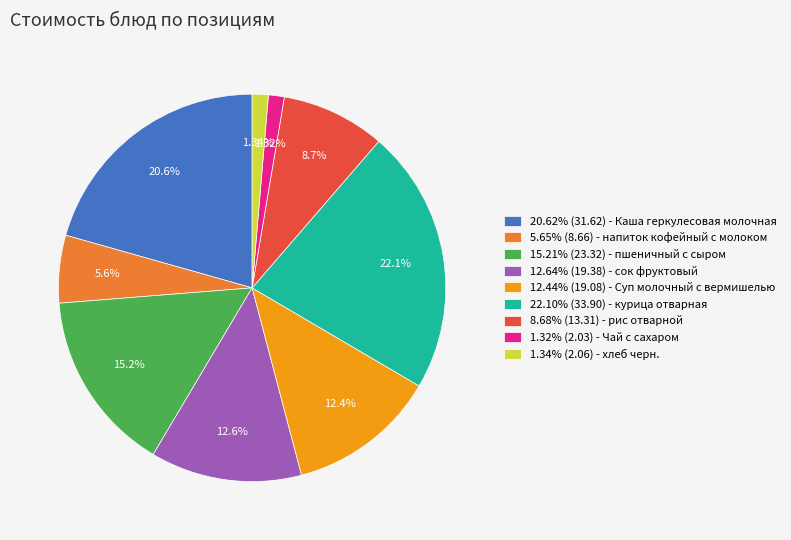

Is the sum of 8.68% (13.31) - рис отварной and 1.34% (2.06) - хлеб черн. greater than half?

No